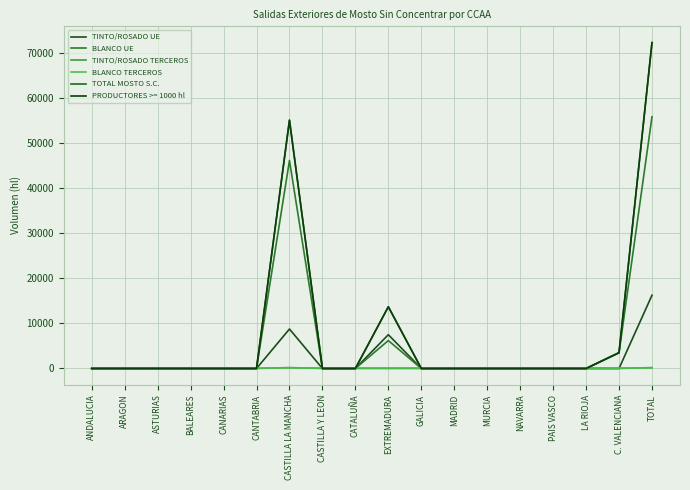

At which category is the sum across all series the highest?

TOTAL